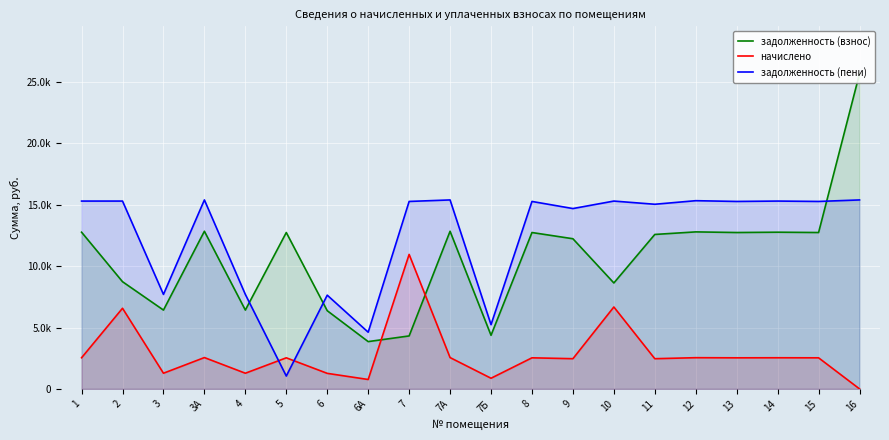

What is the average value of the задолженность (пени) series?

12371.3